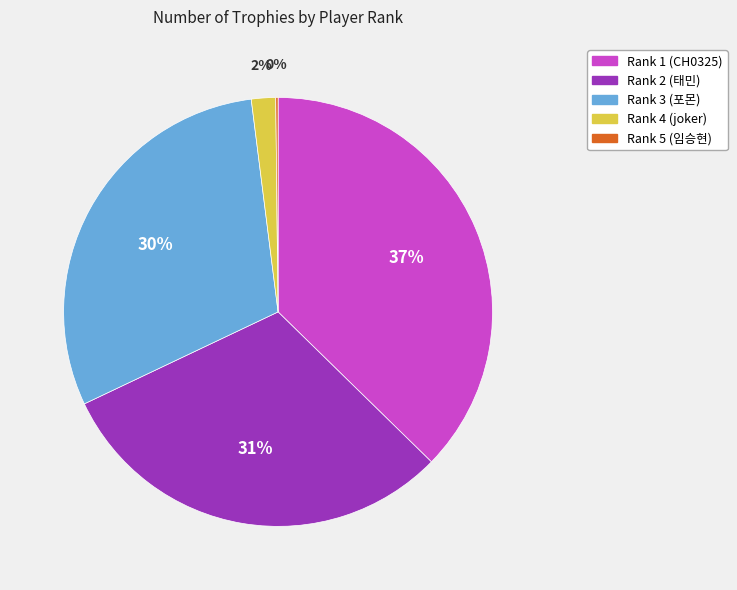

To the nearest percent, what portion does Rank 4 (joker) represent?

2%